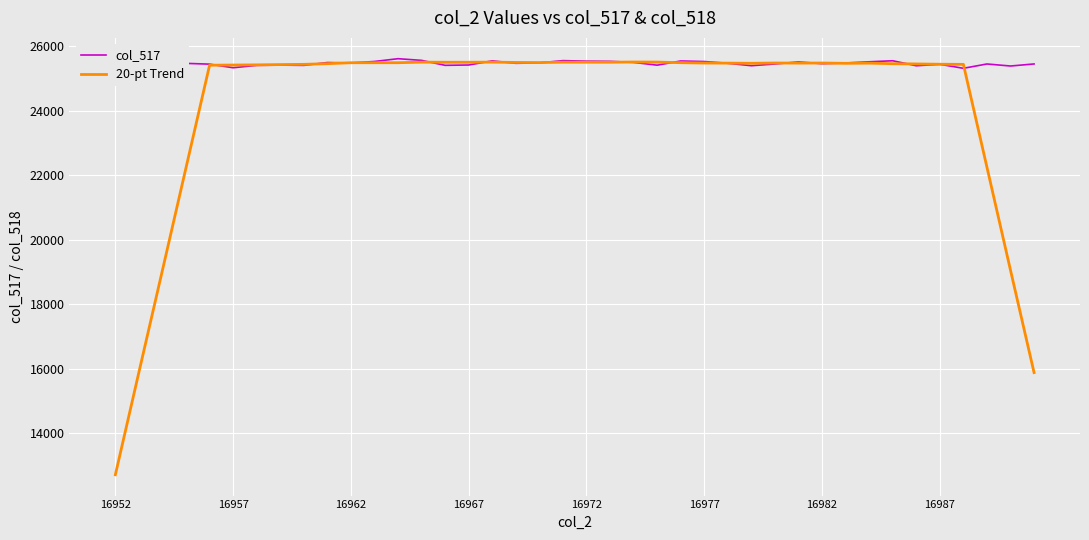

Which series ends up on top after the final intersection of 20-pt Trend and col_517?

col_517